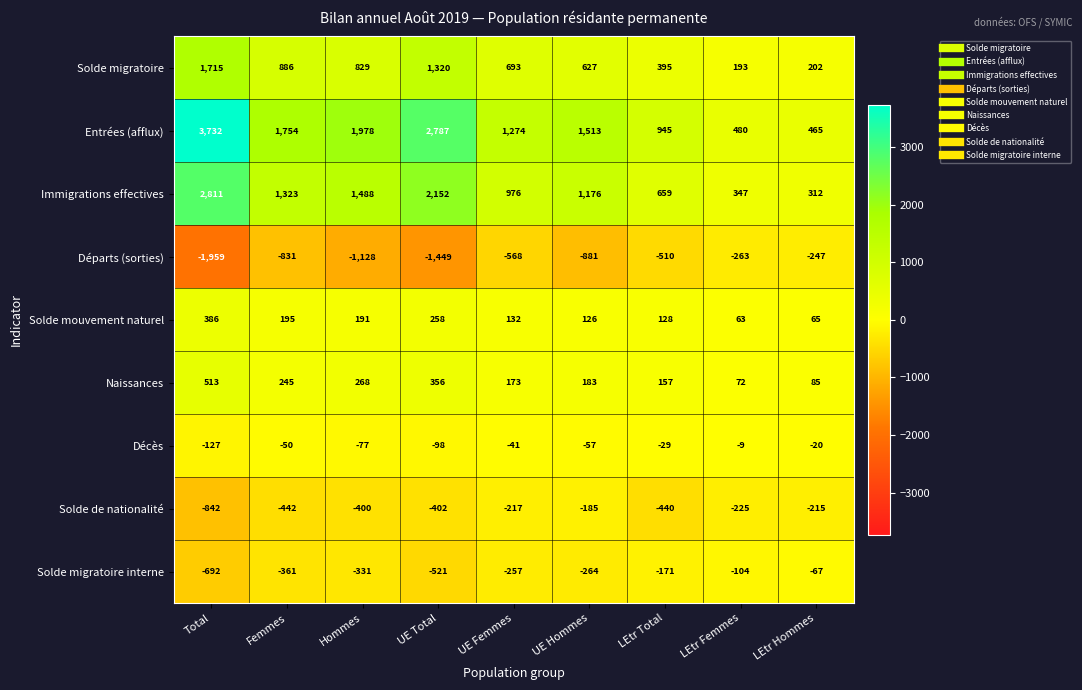

Is it true that Immigrations effectives equals 3370 at UE Total?

False